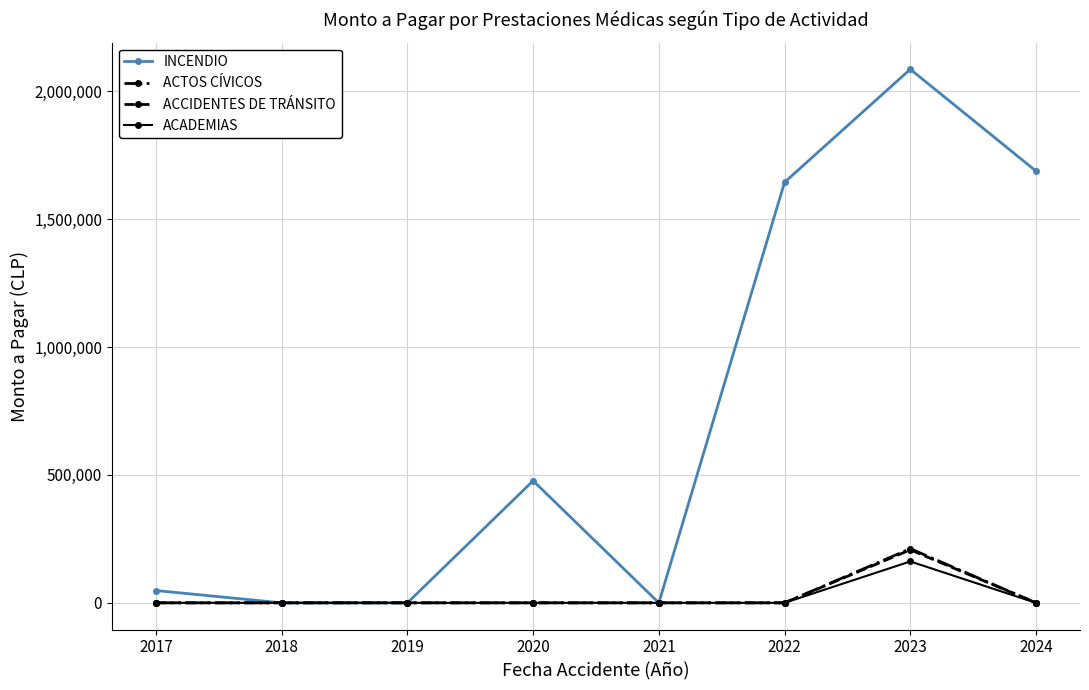

Count the number of data series in this chart.

4